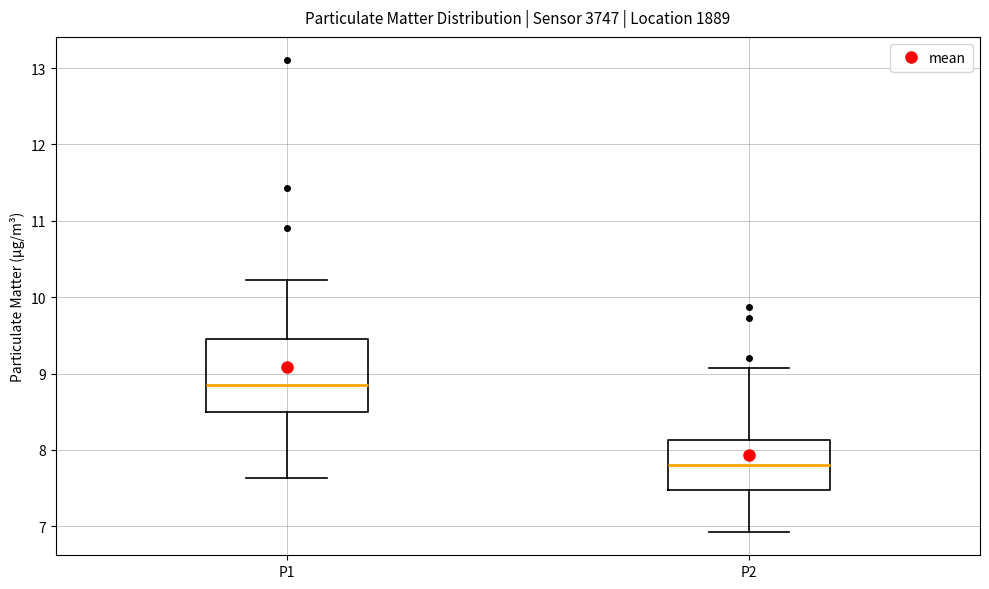

Which box's median line is the highest?

P1